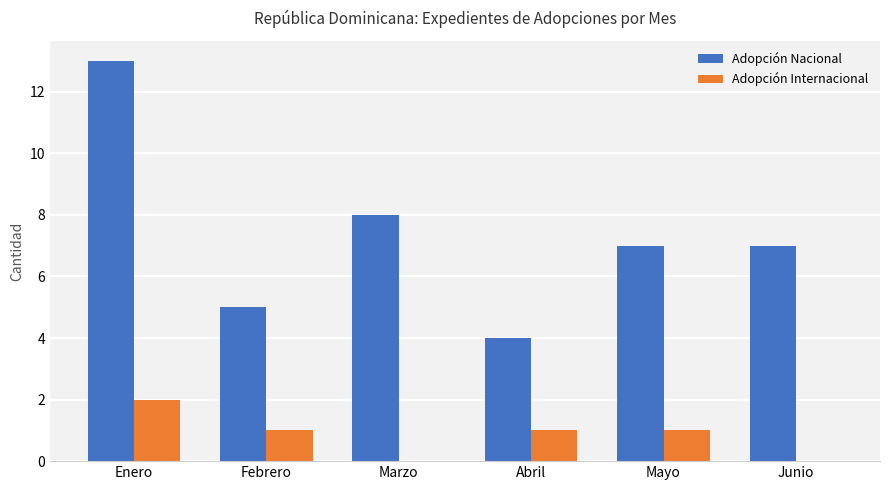

What is the sum of all Adopción Nacional values?

44